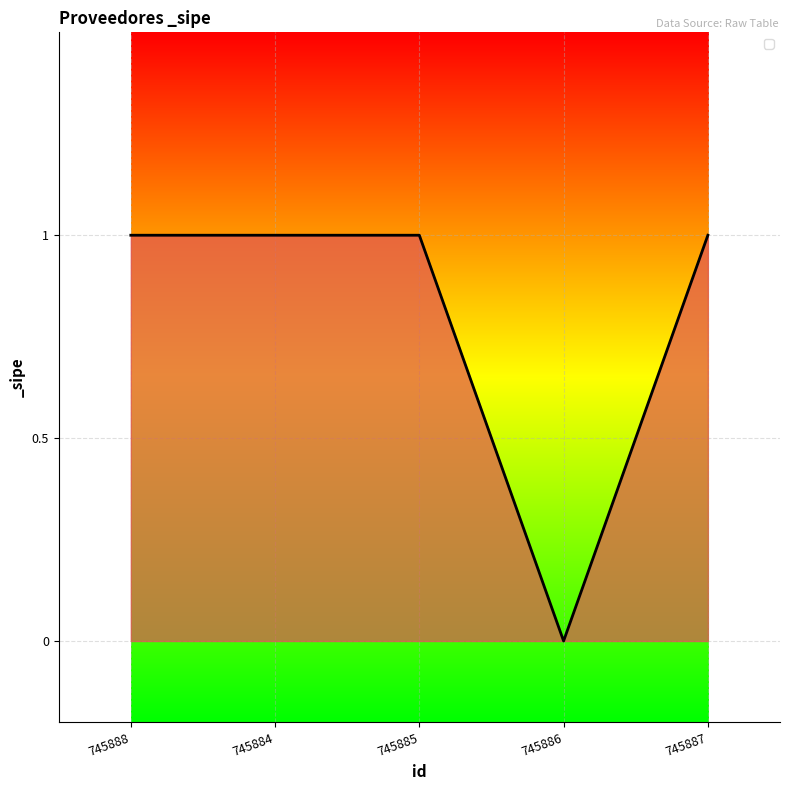

How many values are above zero?

4